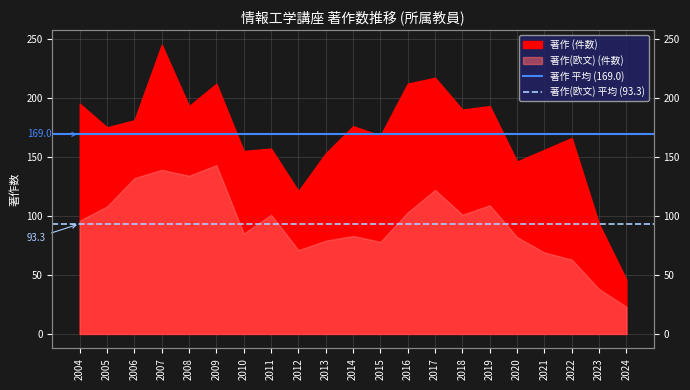

What is the sum of the 著作(欧文) 平均 (93.3) values at 2004 and 2005?

186.6